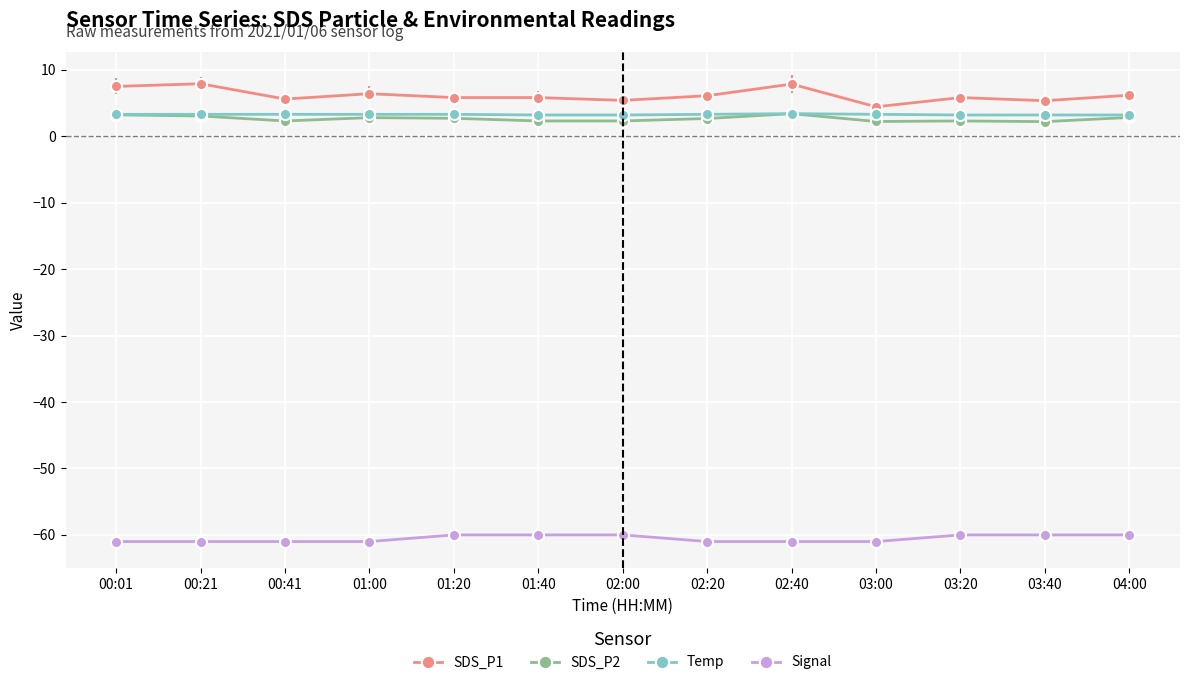

Is the value of SDS_P1 at 01:40 greater than the value of Temp at 02:00?

Yes